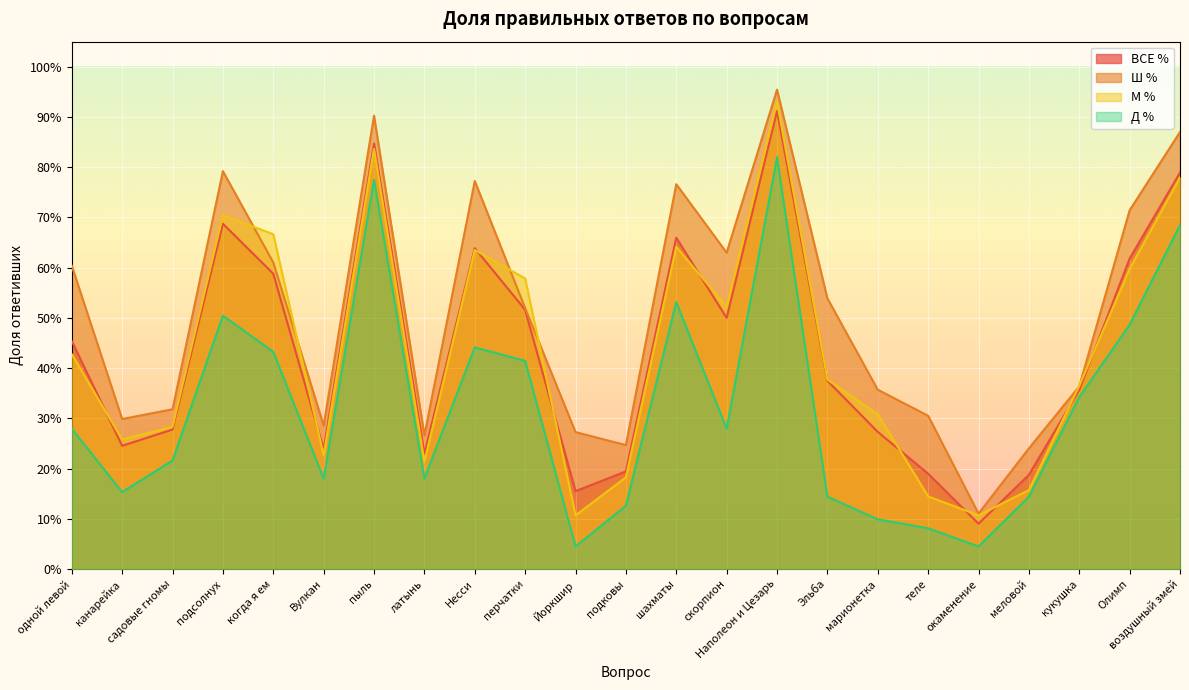

List the series in order of their peak value, lowest first.

Д %, ВСЕ %, М %, Ш %